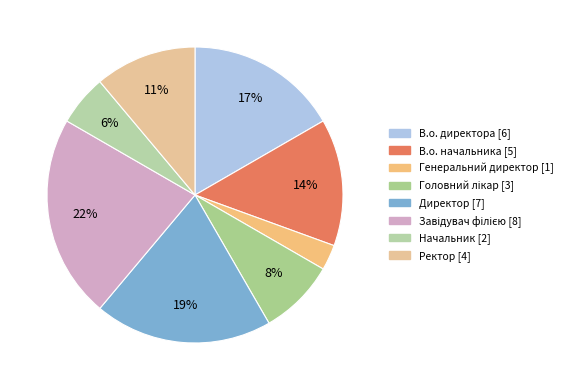

Count the number of slices in the pie.

8